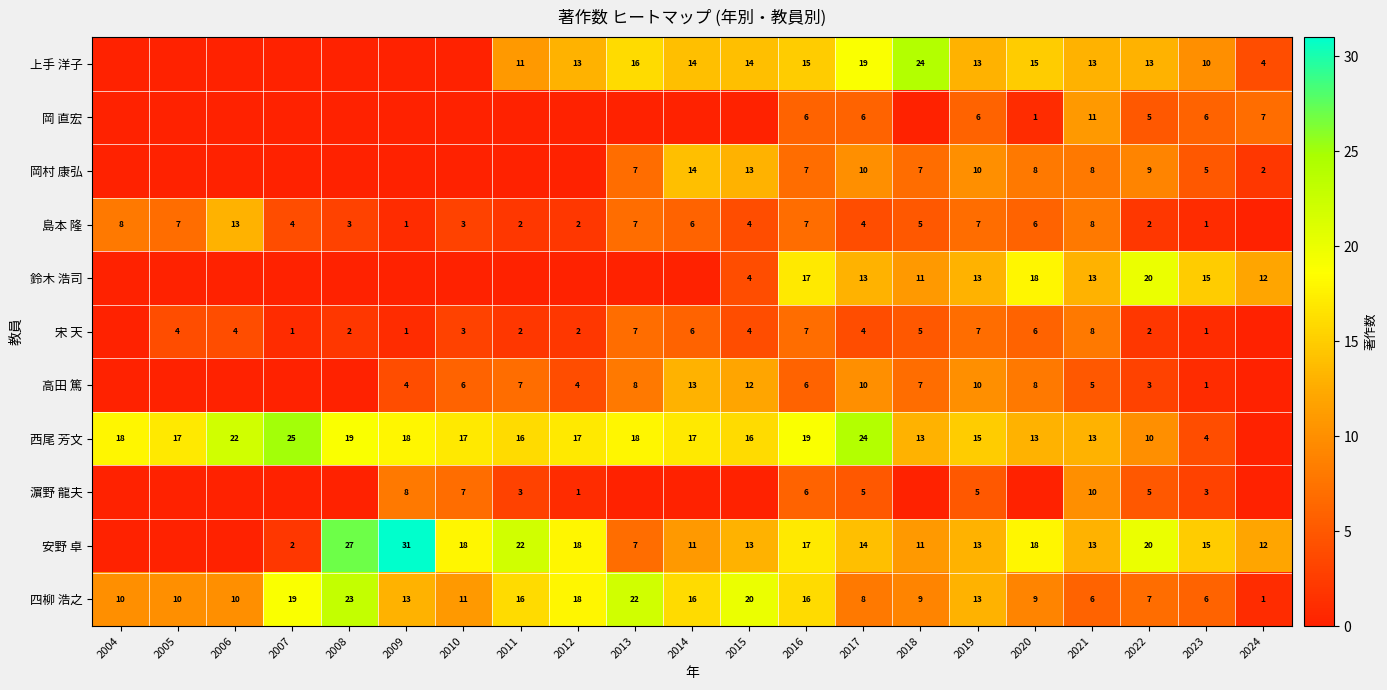

What is the difference between the 安野 卓 values at 2018 and 2007?

9